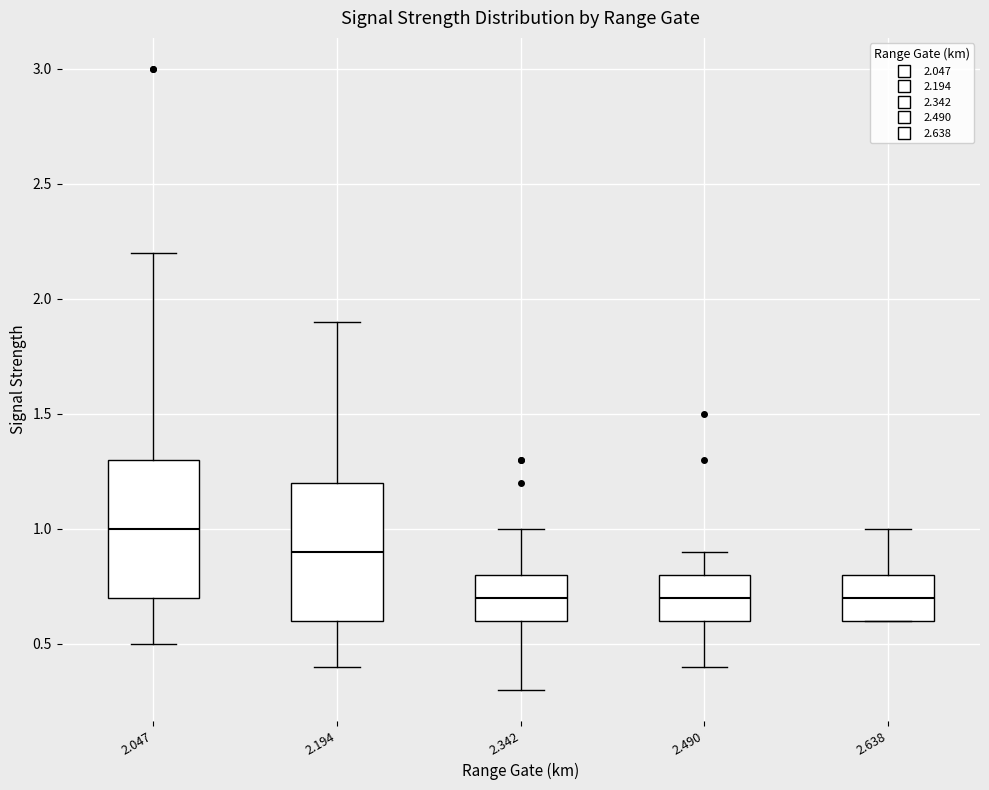

Which box's median line is the highest?

2.047